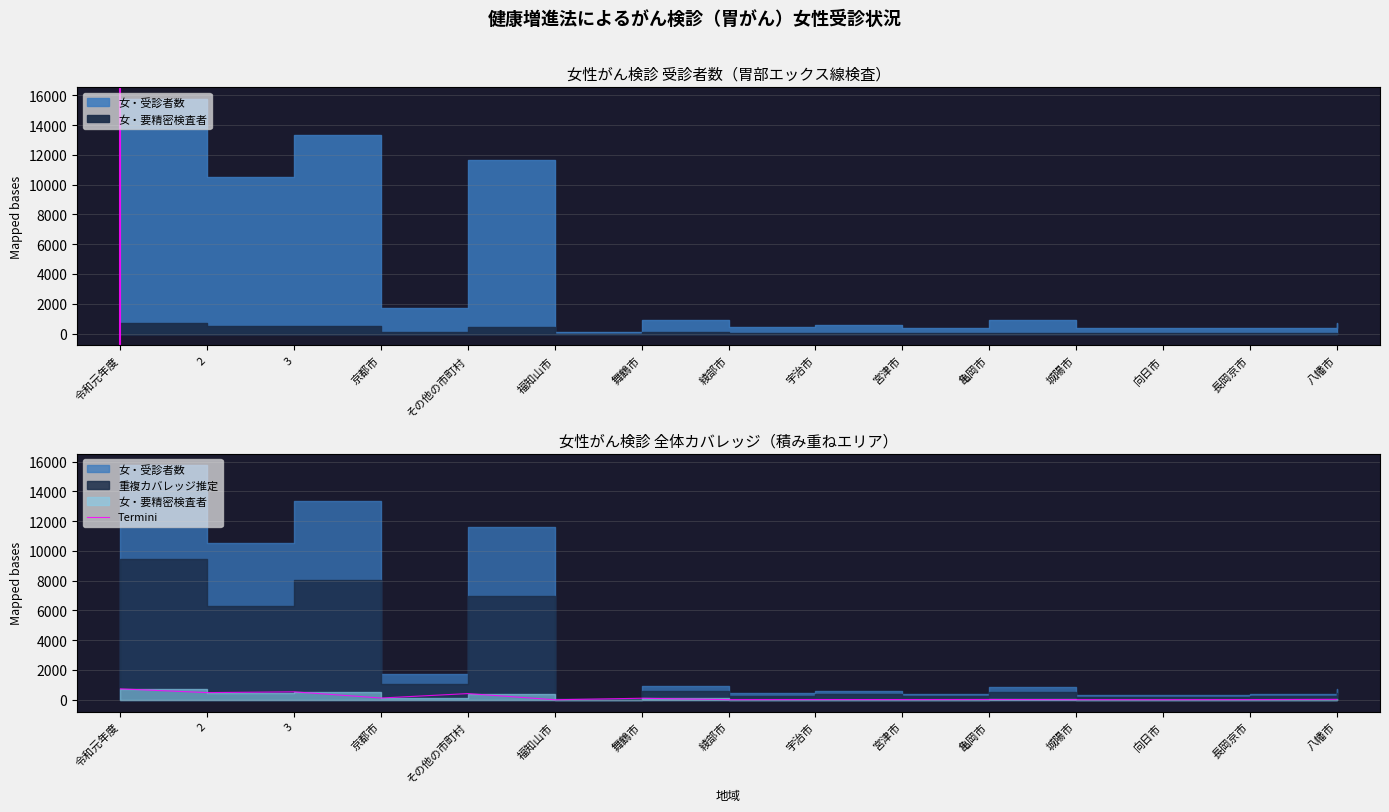

How many values are below 21?

7